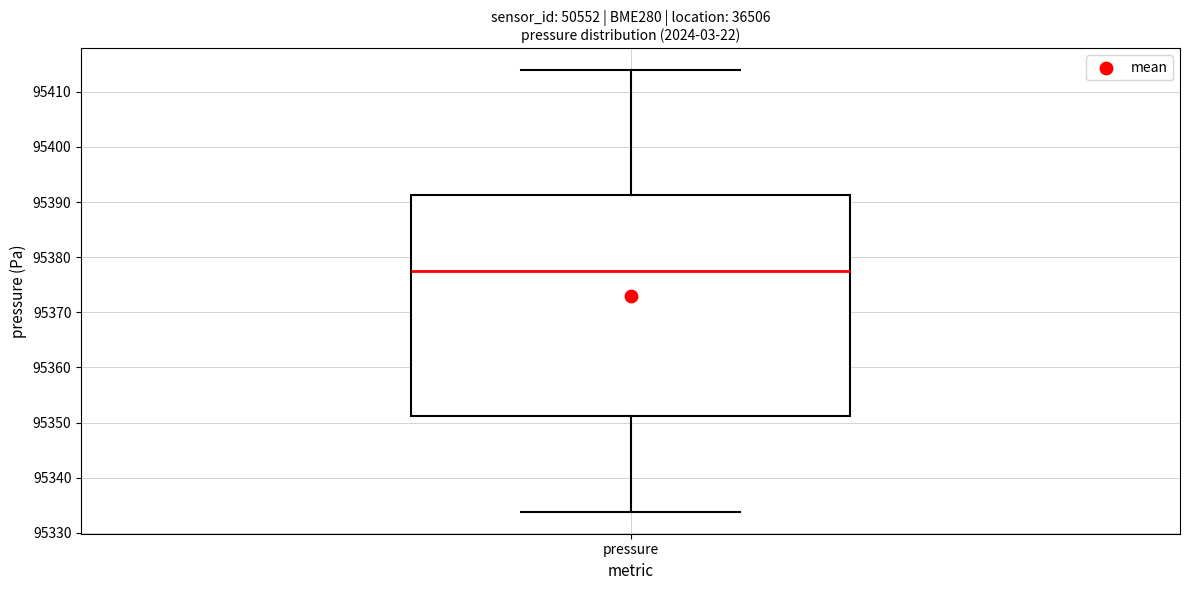

Where does the lower whisker of the box for pressure end on the y-axis? The values are not printed on the chart, so give them approximately, as read against the axis.

95334